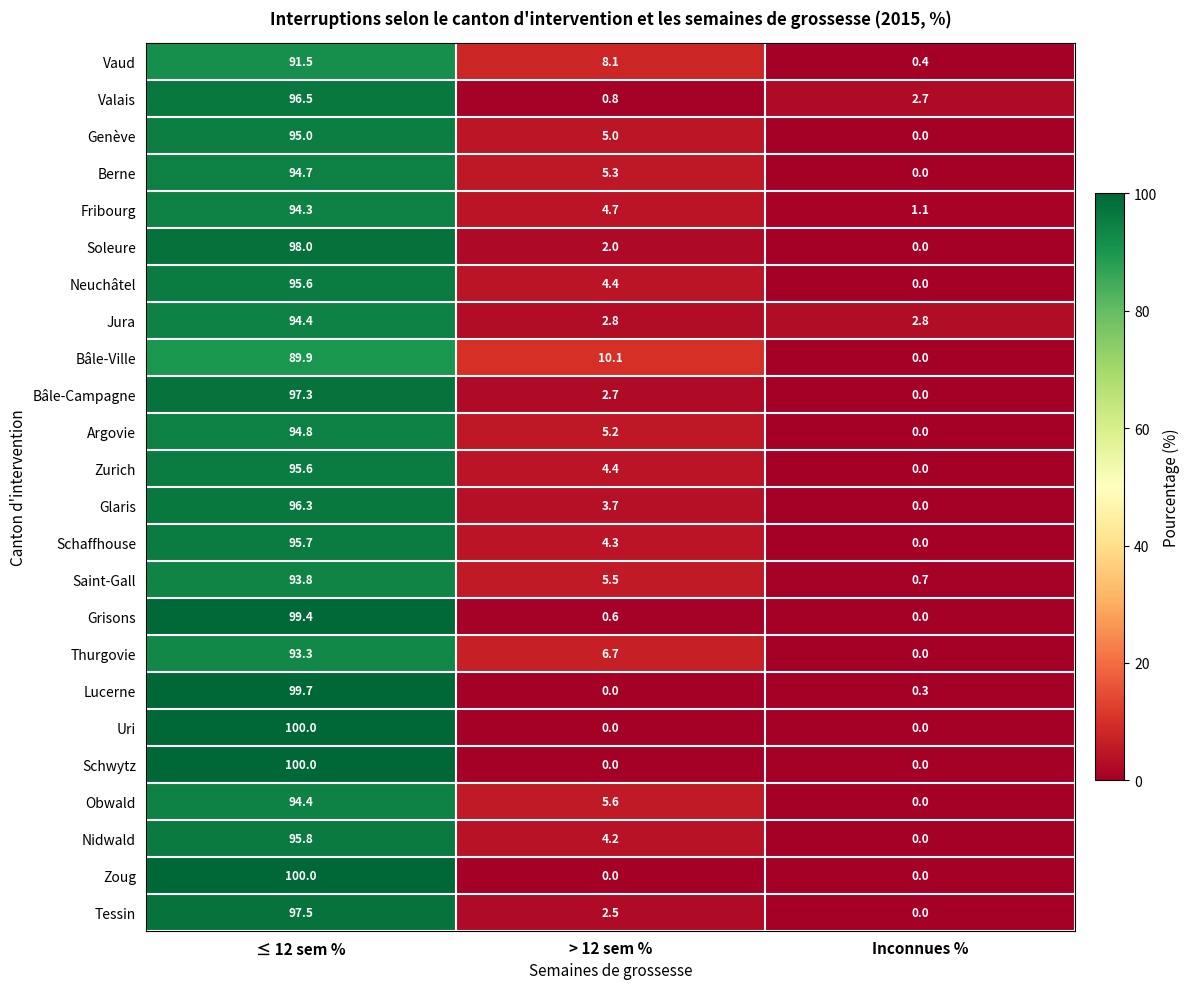

The Grisons series shows -30.9 at Inconnues %. True or false?

False